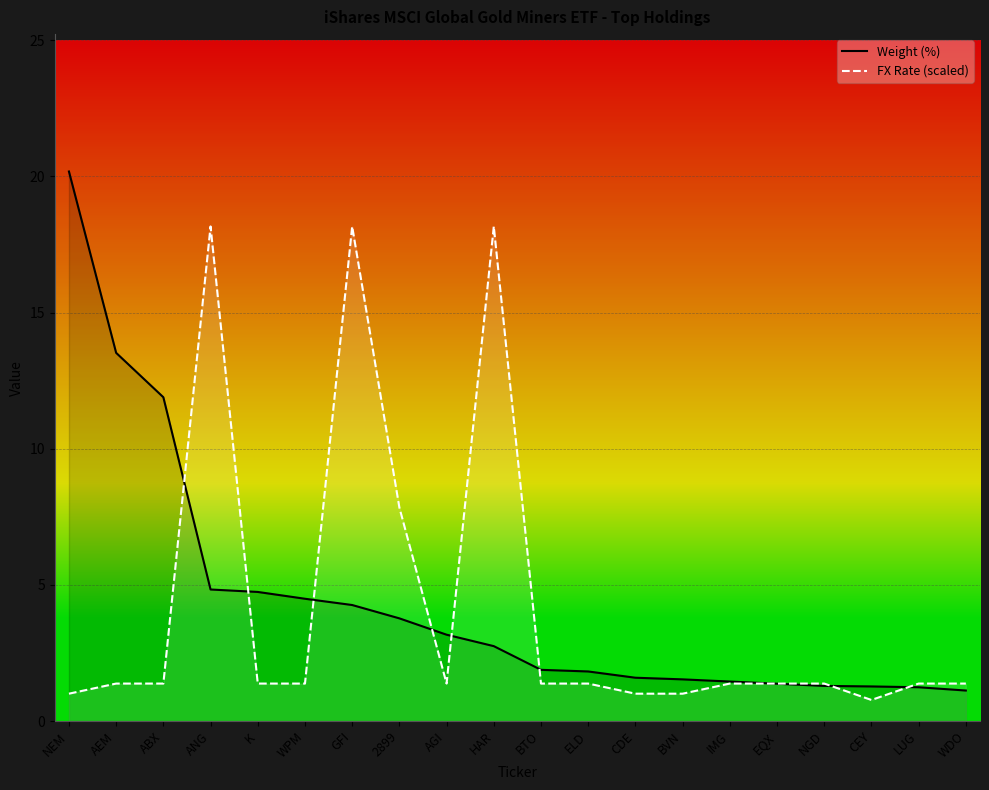

At EQX, list the series in order from smallest to largest.

Weight (%), FX Rate (scaled)